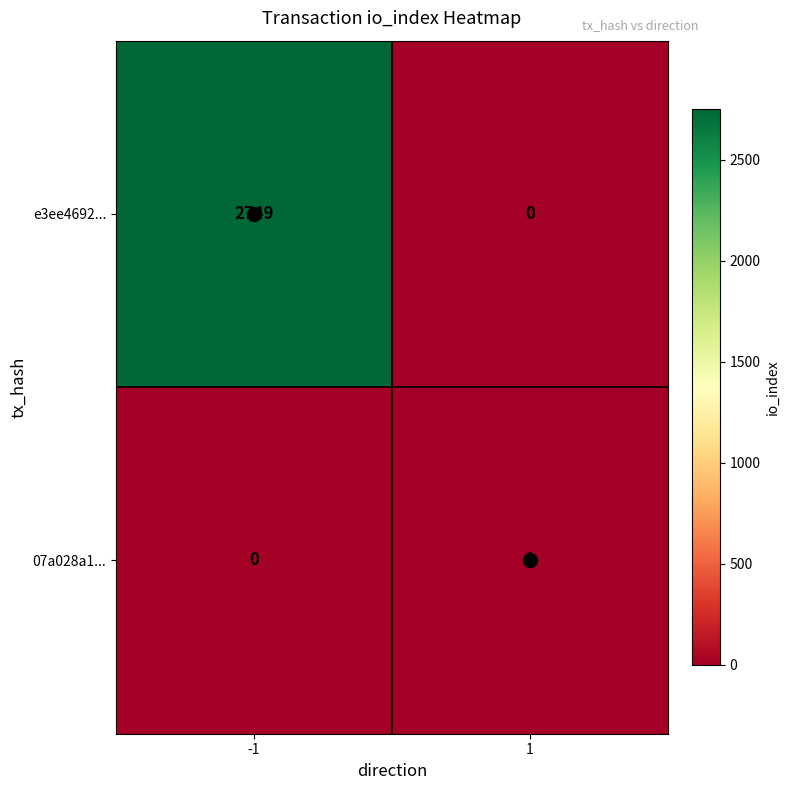

What is the spread (max minus min) of values at -1?

2749